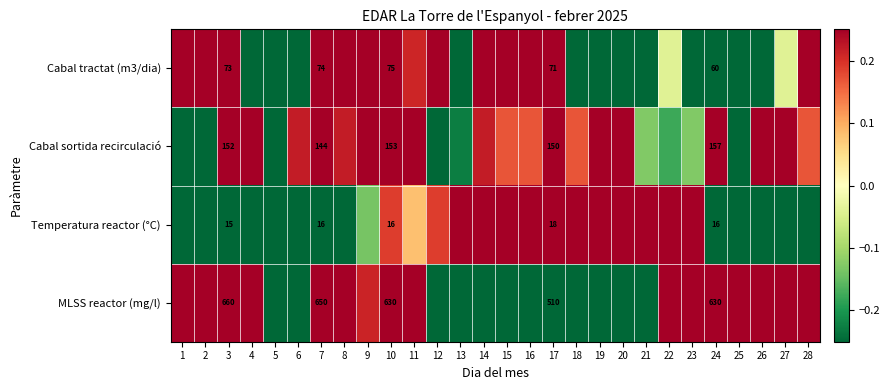

At which label is MLSS reactor (mg/l) closest to 0?

9